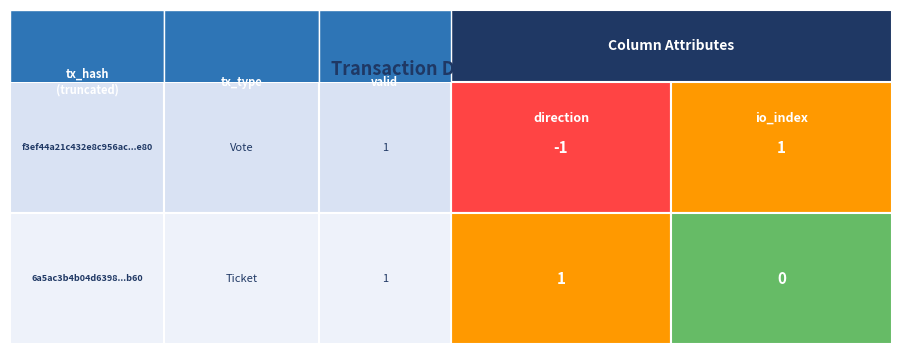

Is it true that f3ef44a21c432e8c956ac600fb846a42a989e80 equals 0 at 1?

False